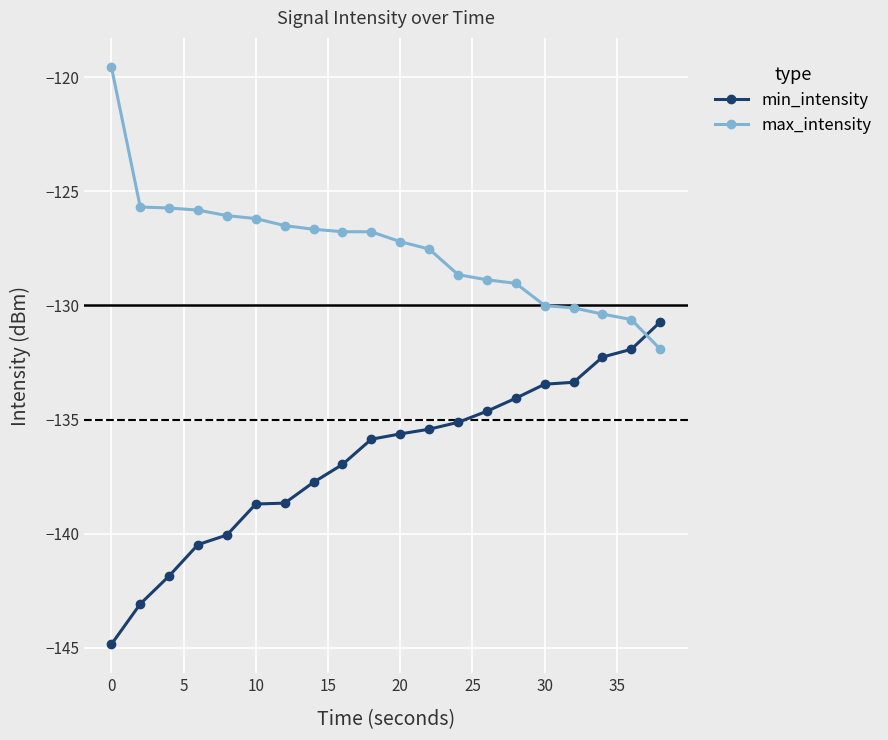

What is the value of the min_intensity point at the 7th from the left?

-138.7